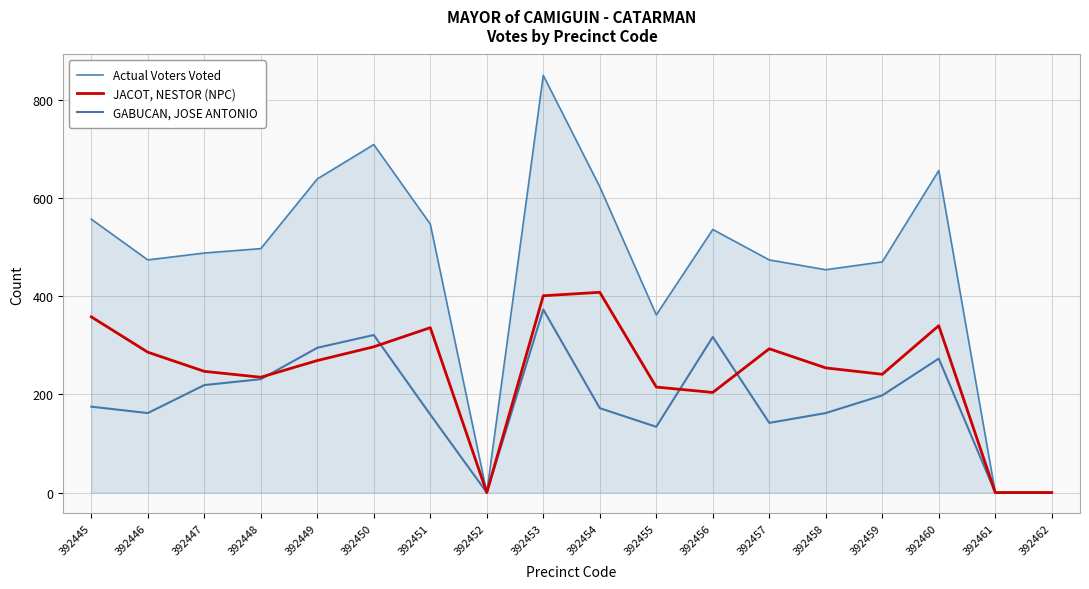

The JACOT, NESTOR (NPC) series shows 151 at 392453. True or false?

False